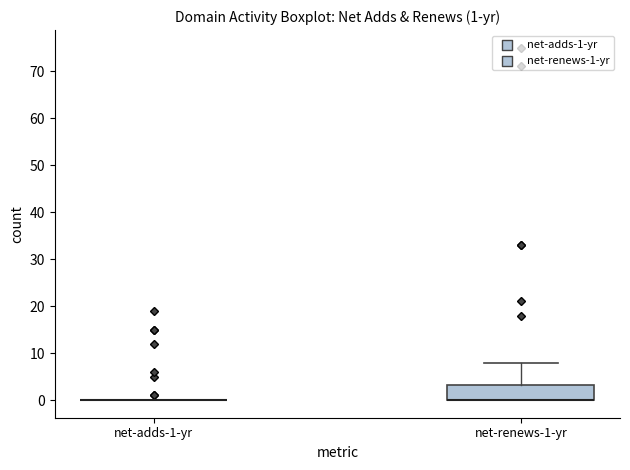

Comparing the boxes themselves (not the whiskers), which one is the tallest?

net-renews-1-yr